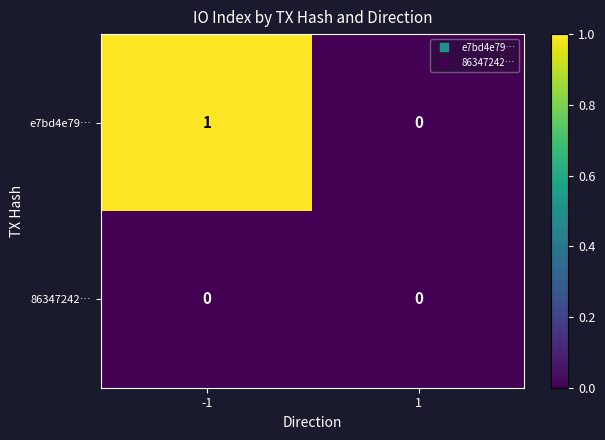

Which series has the largest total across all categories?

e7bd4e79…